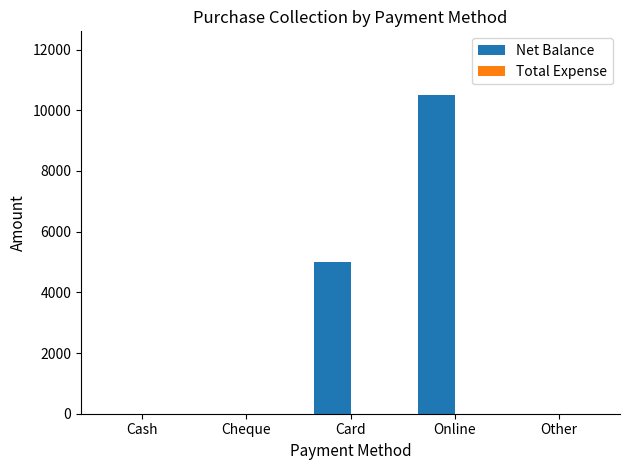

What is the maximum value shown in the chart?

10500